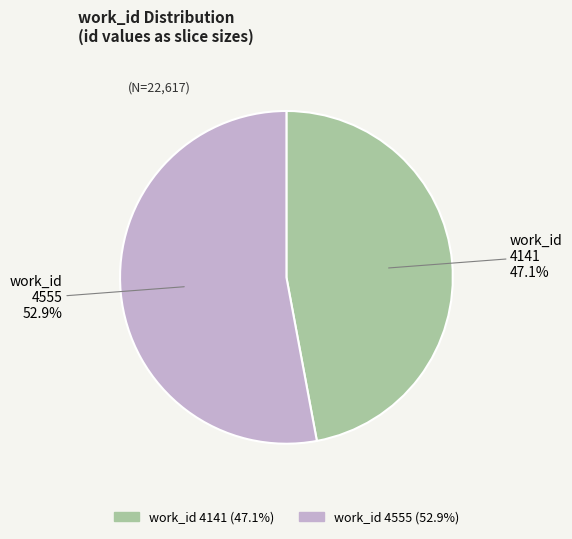

Is there a majority slice in this chart?

Yes